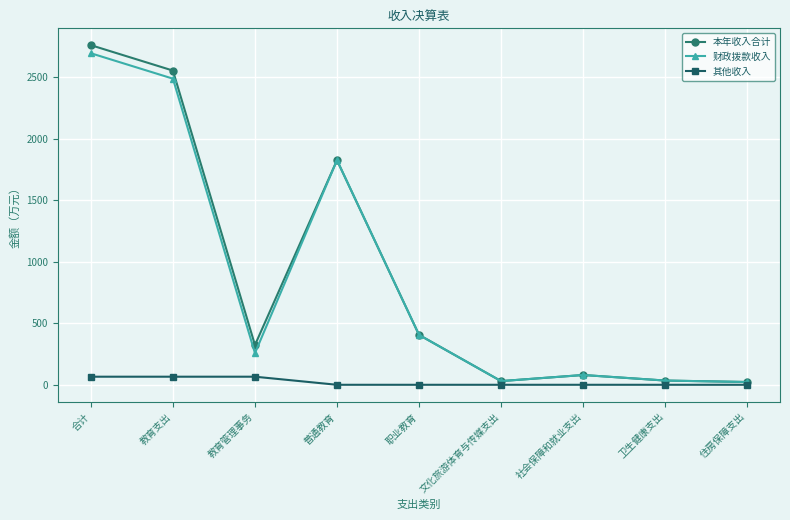

Count the number of categories in the chart.

9